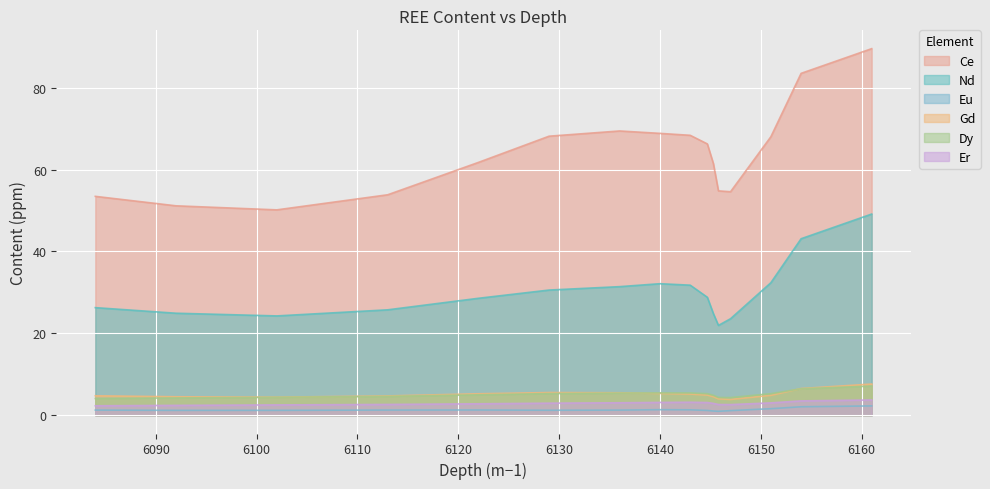

Which series has the largest total across all categories?

Ce